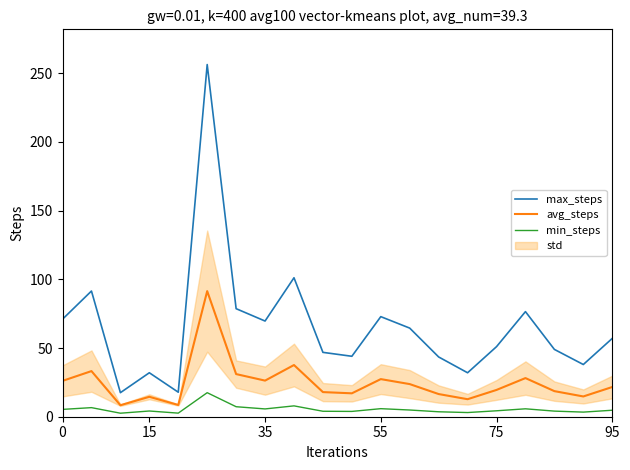

Which series has the largest total across all categories?

max_steps